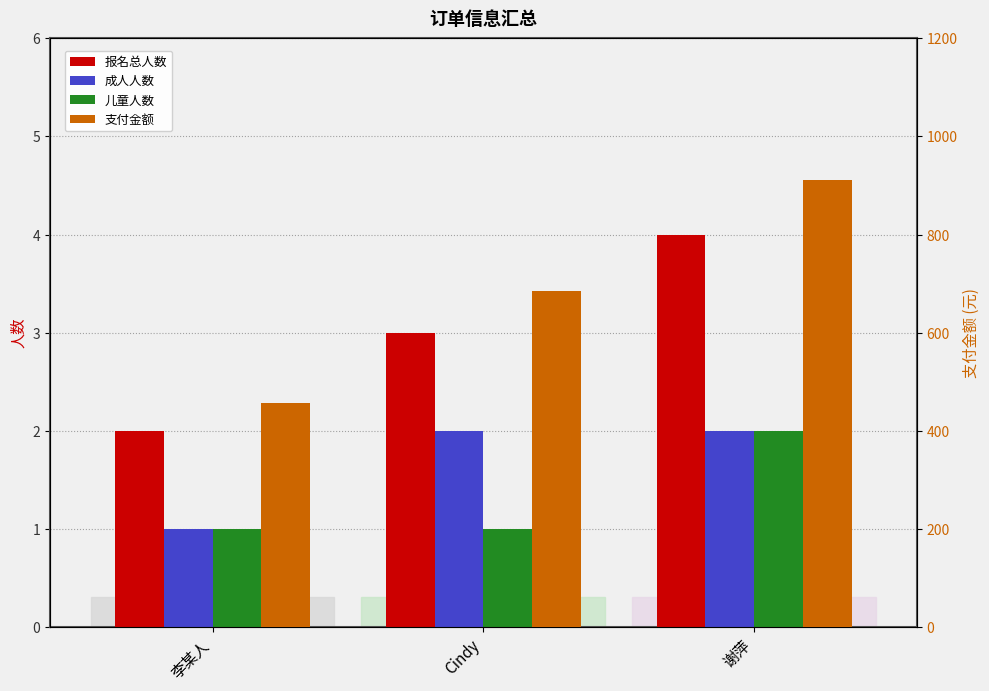

Reading left to right, transcribe all the data shown in this chart.

报名总人数: 2	3	4
成人人数: 1	2	2
儿童人数: 1	1	2
支付金额: 456	684	912